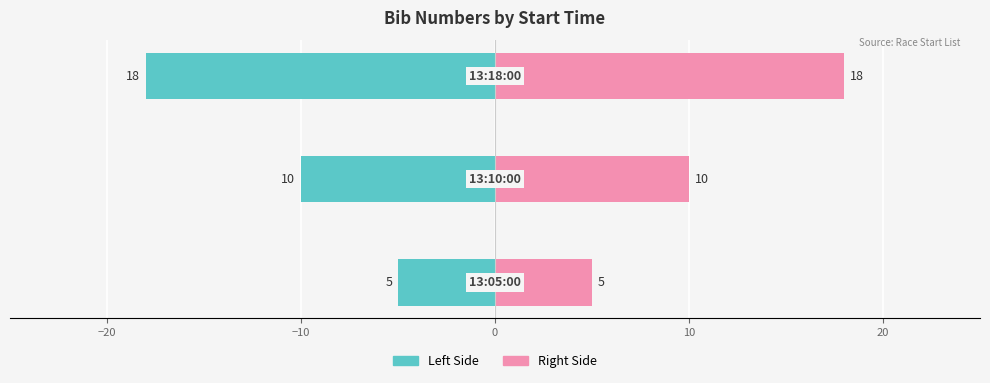

Is it true that bib (left) equals -6 at −10?

False